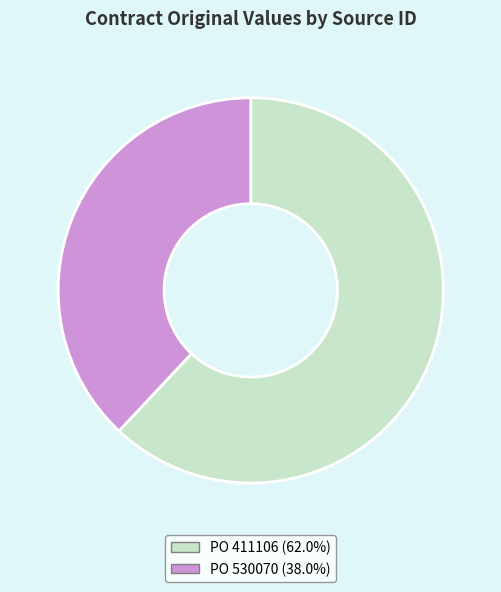

Do PO 411106 and PO 530070 together represent more than half of the pie?

Yes